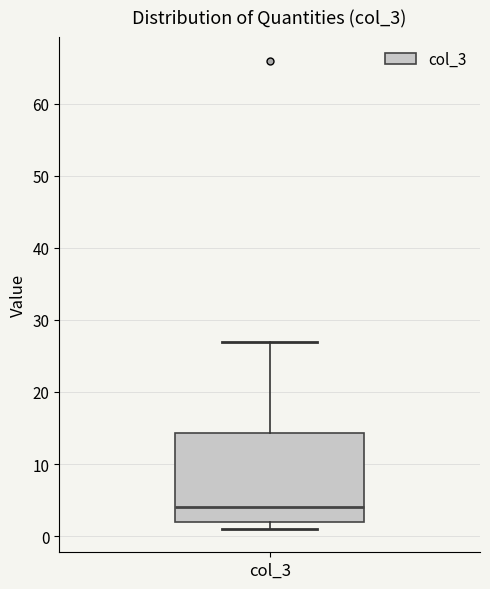

Transcribe this box plot: give where the median line is, the range the box spans, and where the two whiskers end, as read against the y-axis. The values are not printed on the chart, so give them approximately, as read against the axis.

median 4, box 2 to 14, whiskers 1 to 27